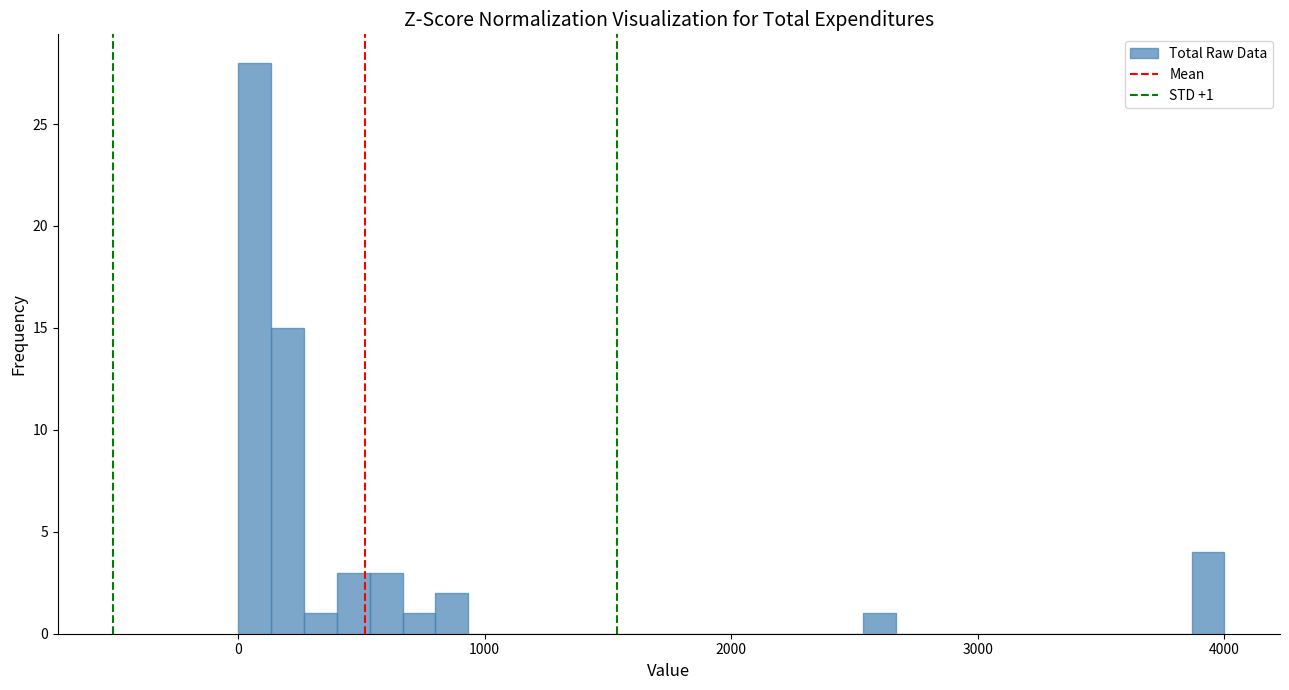

Read against the x-axis, roughly where is the centre of the tallest bar?

100